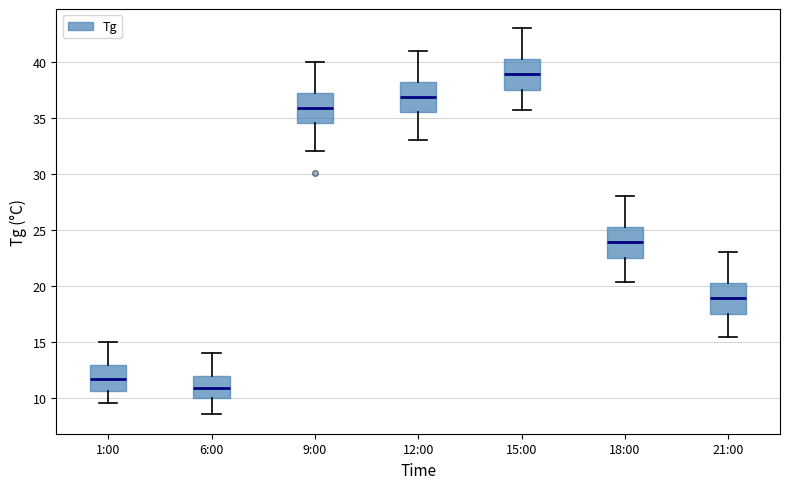

Reading left to right, read every box against the y-axis: the position of its median line, the range the box covers, and the ends of its whiskers. The values are not printed on the chart, so give them approximately, as read against the axis.

1:00: median 11.5, box 10.5 to 13.0, whiskers 9.5 to 15.0
6:00: median 11.0, box 10.0 to 12.0, whiskers 8.5 to 14.0
9:00: median 36.0, box 34.5 to 37.0, whiskers 32.0 to 40.0
12:00: median 37.0, box 35.5 to 38.0, whiskers 33.0 to 41.0
15:00: median 39.0, box 37.5 to 40.0, whiskers 35.5 to 43.0
18:00: median 24.0, box 22.5 to 25.0, whiskers 20.5 to 28.0
21:00: median 19.0, box 17.5 to 20.0, whiskers 15.5 to 23.0